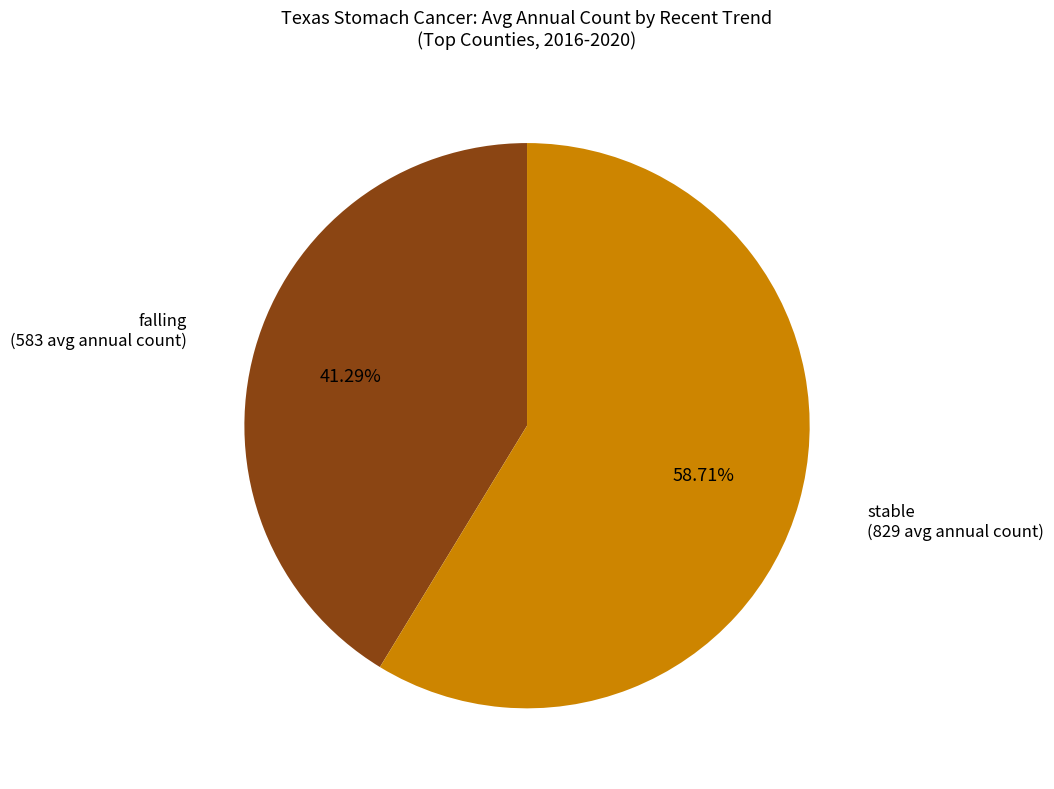

Does stable represent more than half of the total?

Yes